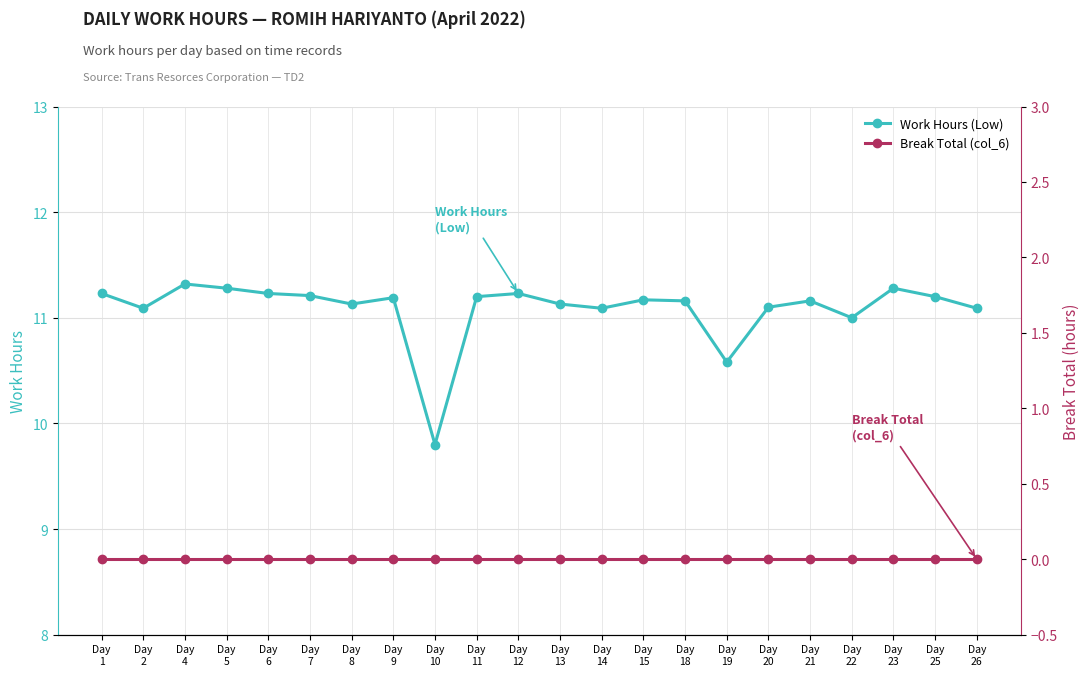

How many values in the Work Hours (Low) series are below 11?

2